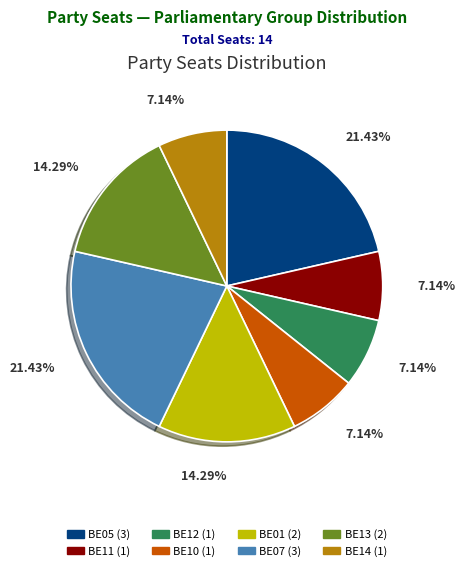

Does BE10 account for over 50% of the chart?

No